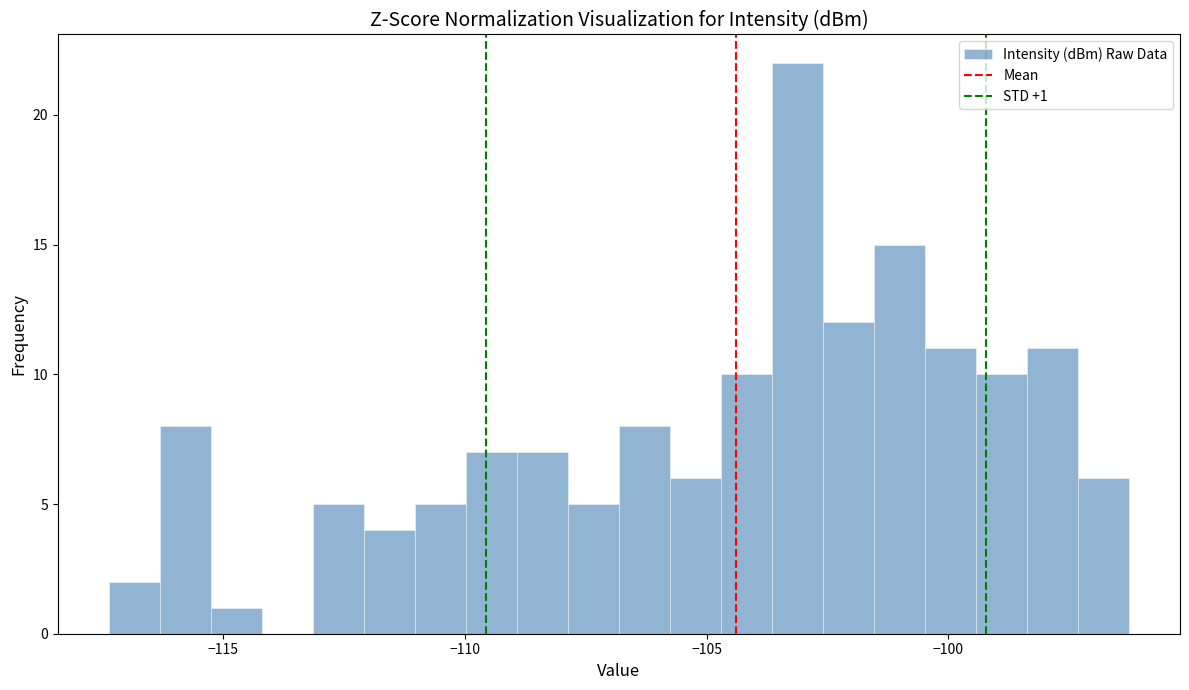

Around what value on the x-axis is the tallest bar? Give the approximate position of its centre, as read against the axis.

-103.0